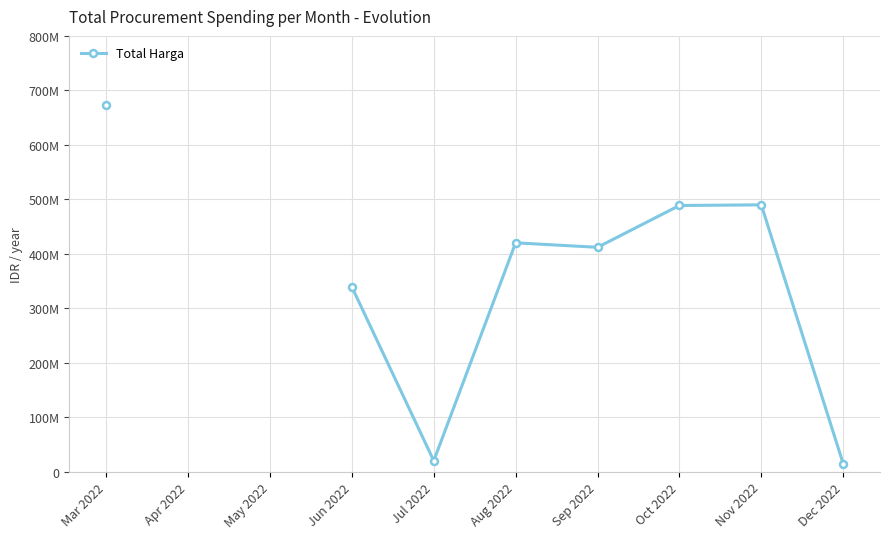

How many lines are shown in the chart?

1